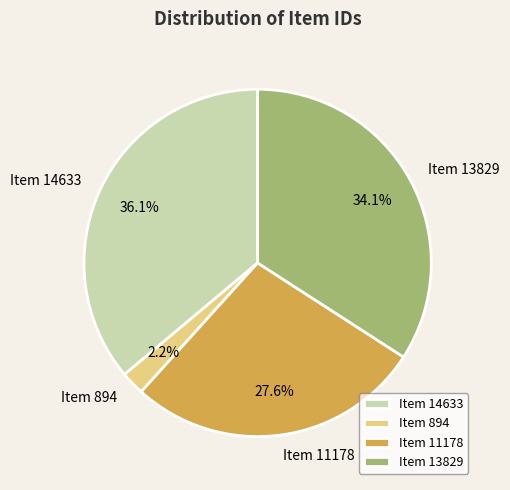

Approximately how many times larger is the value at Item 11178 compared to Item 13829?

0.8